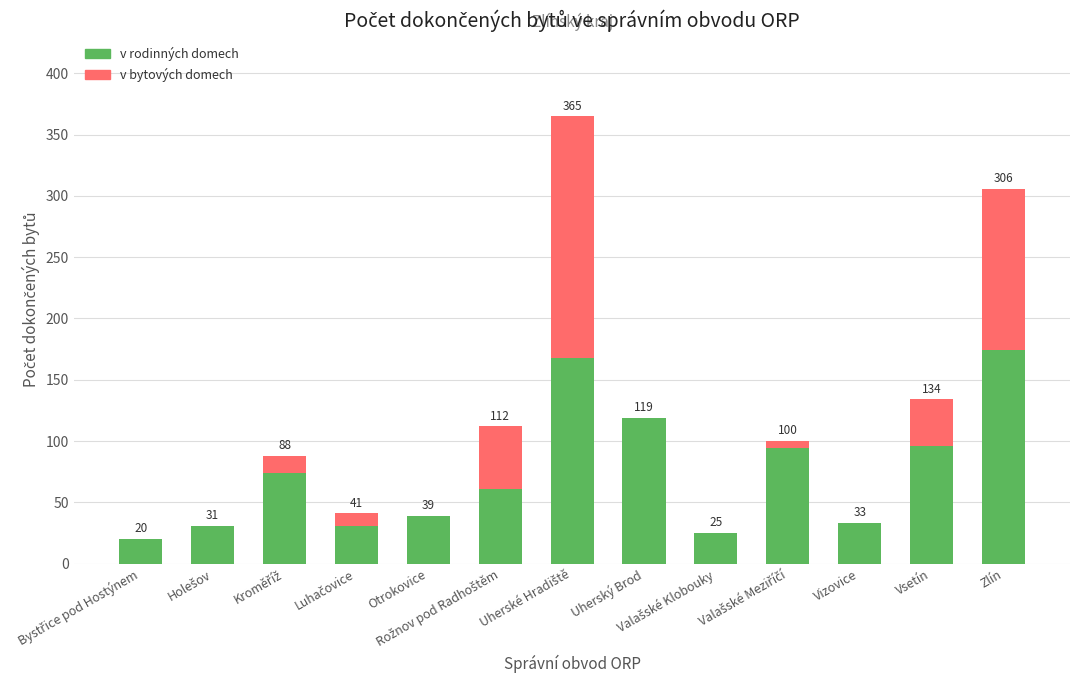

What is the label of the 5th bar from the right?

Valašské Klobouky